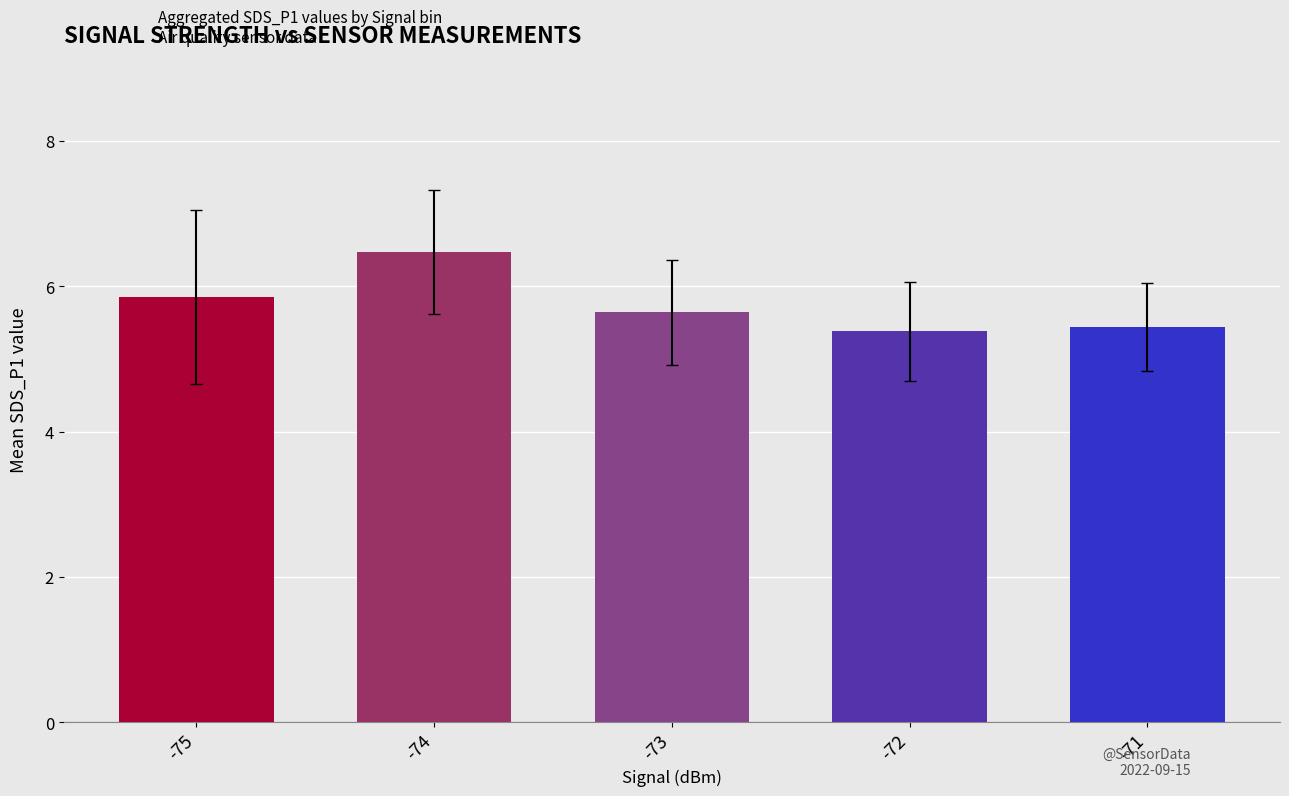

How many categories are shown in the chart?

5